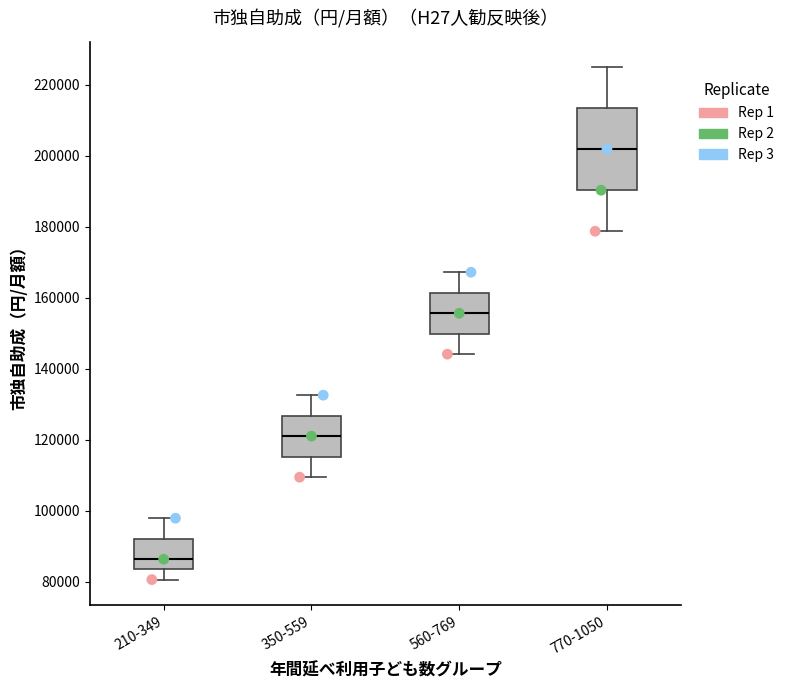

Which box has the highest median line?

770-1050